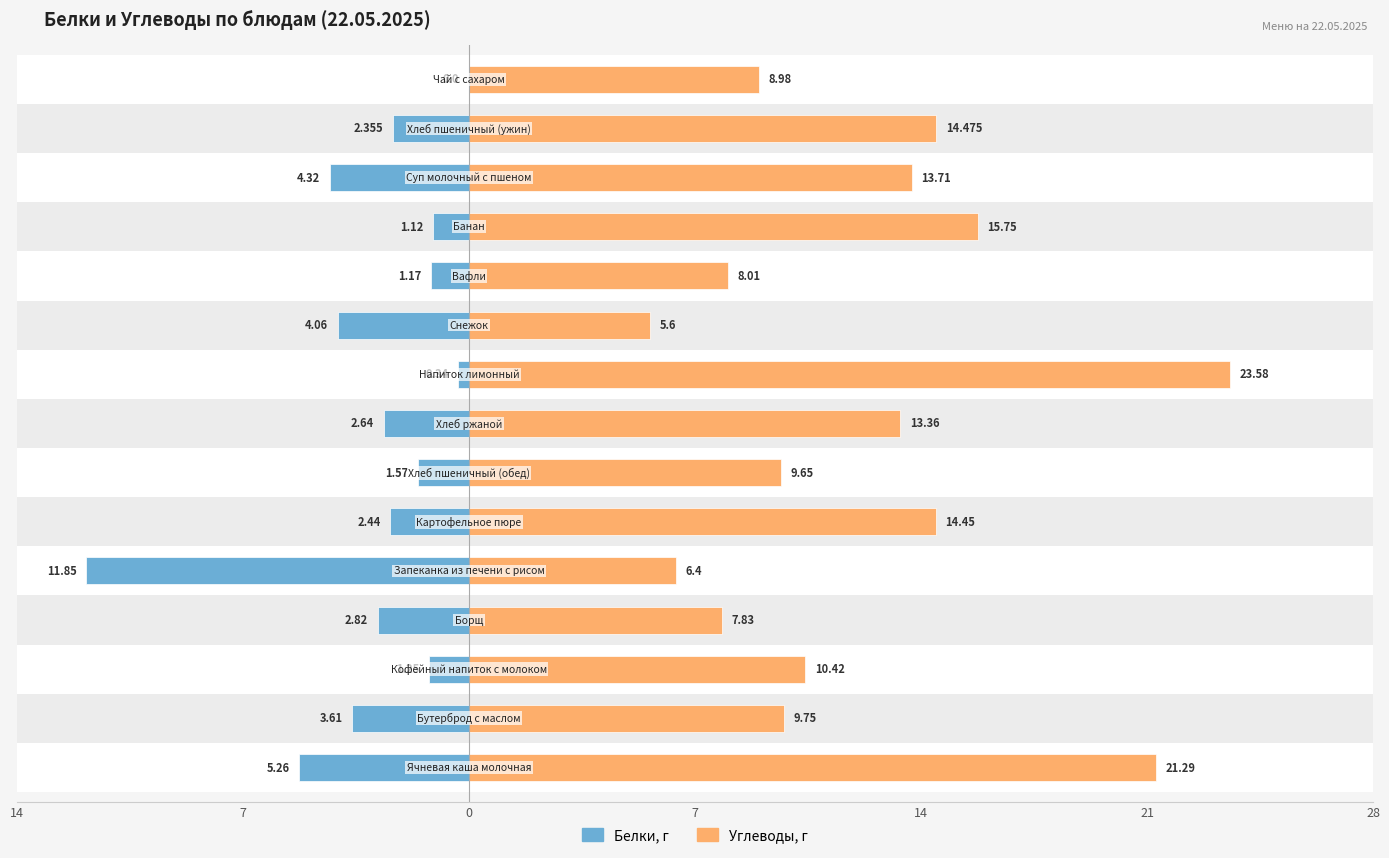

At how many categories does at least one series exceed 3?

15